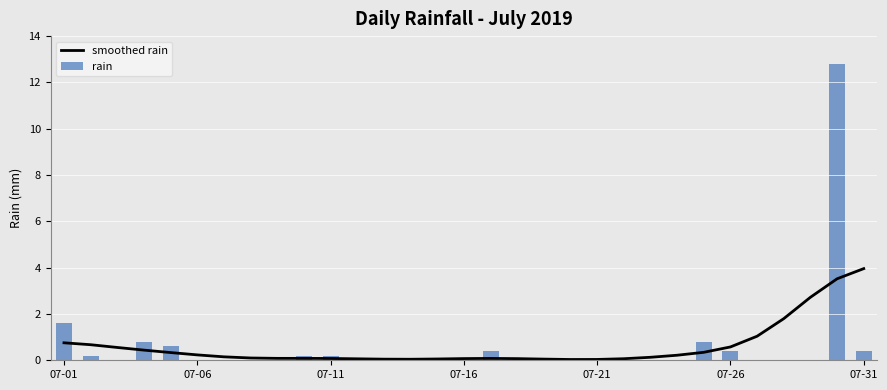

How many data points does each series have?

31